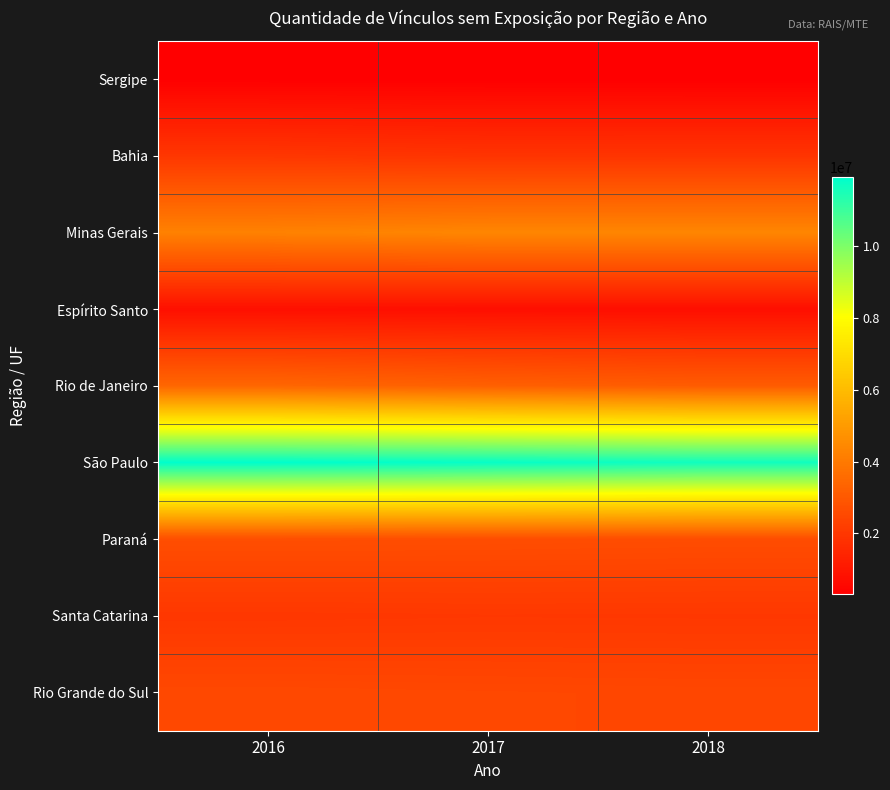

Reading left to right, what are all the values shown in this chart?

Sergipe: 2016=318773	2017=313941	2018=305799
Bahia: 2016=1977275	2017=1896214	2018=1904137
Minas Gerais: 2016=4247326	2017=4378325	2018=4381095
Espírito Santo: 2016=786519	2017=769877	2018=769938
Rio de Janeiro: 2016=3422003	2017=3227582	2018=3095554
São Paulo: 2016=11910498	2017=11807674	2018=11652830
Paraná: 2016=2682764	2017=2662997	2018=2636341
Santa Catarina: 2016=1993577	2017=2019290	2018=2011564
Rio Grande do Sul: 2016=2519397	2017=2490080	2018=2469104